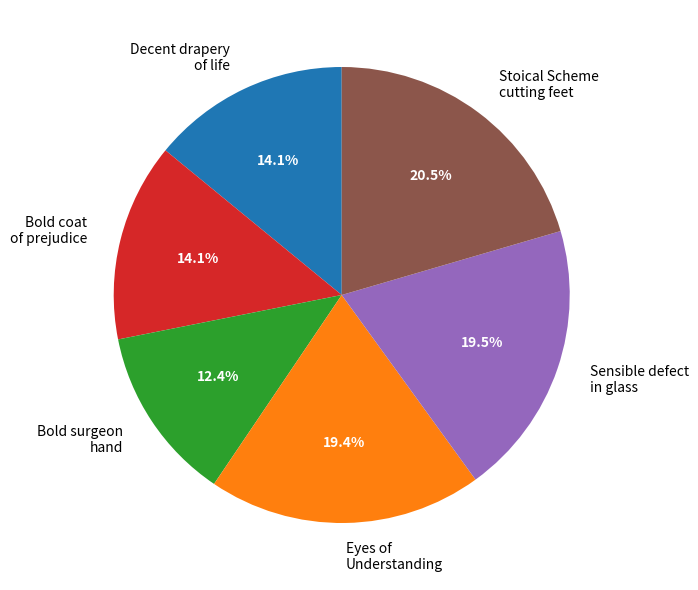

Which category has the smallest portion of the pie?

Bold surgeon hand